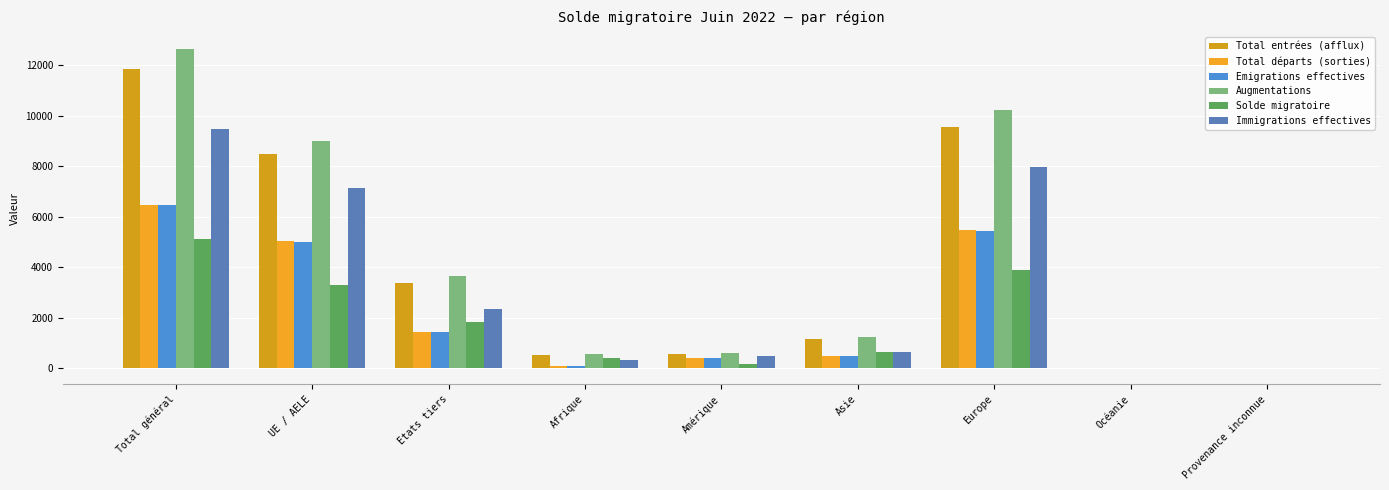

Are the bars horizontal?

No